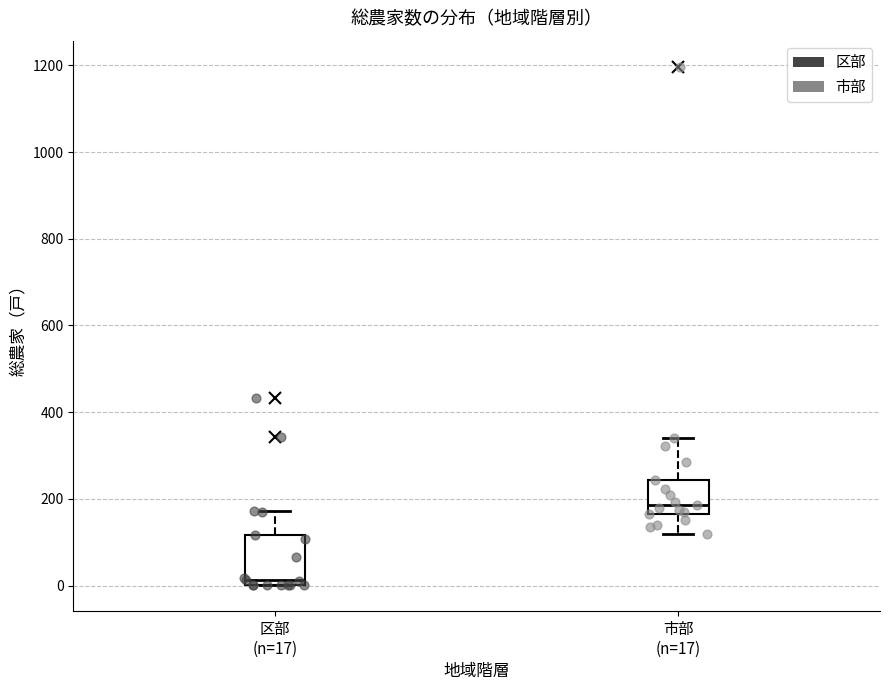

Which box has the lowest median line?

区部 (n=17)